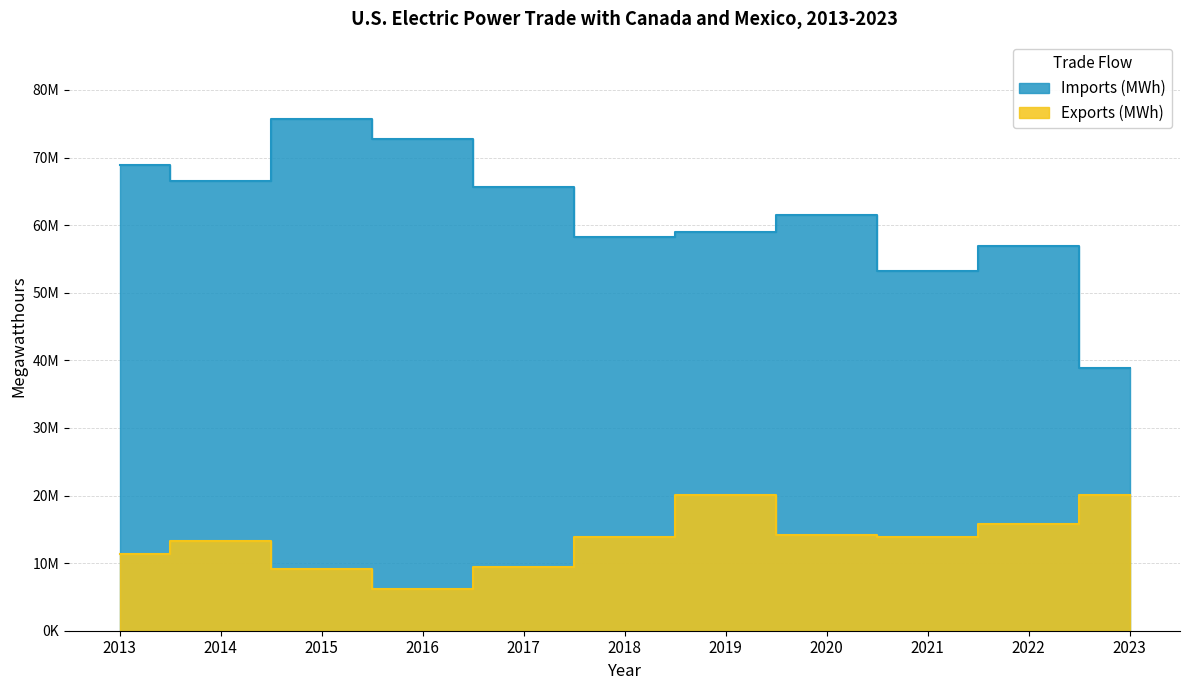

What is the approximate value of Imports (MWh) at 2019, to the nearest 100?

59052500